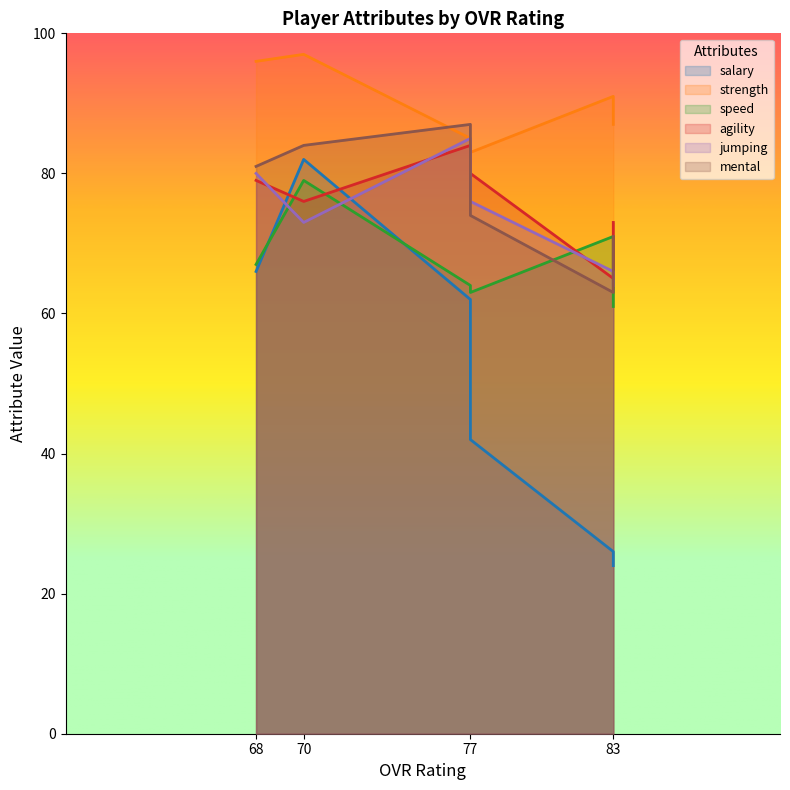

At which label is jumping closest to 74?

70